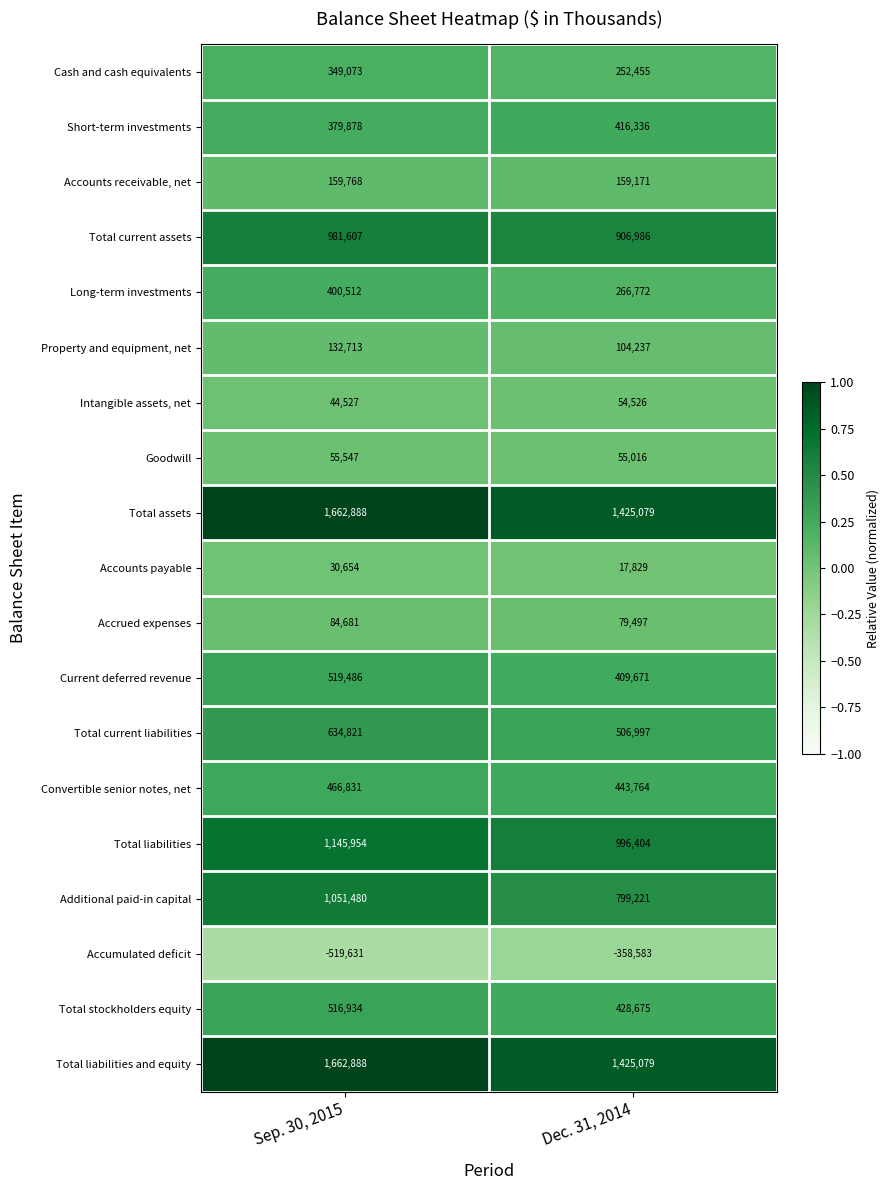

What is the difference between the maximum and minimum values in the Total liabilities and equity series?

237809